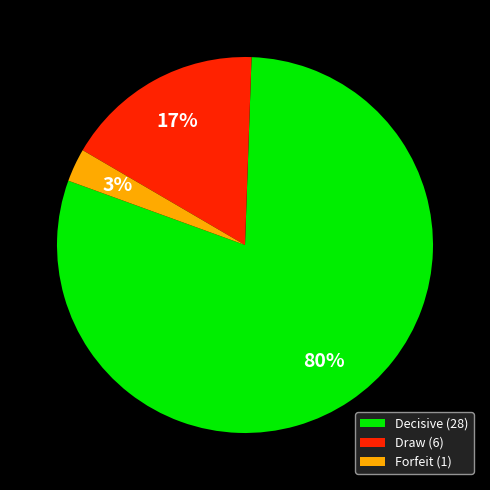

Which category has the smallest portion of the pie?

Forfeit (1)